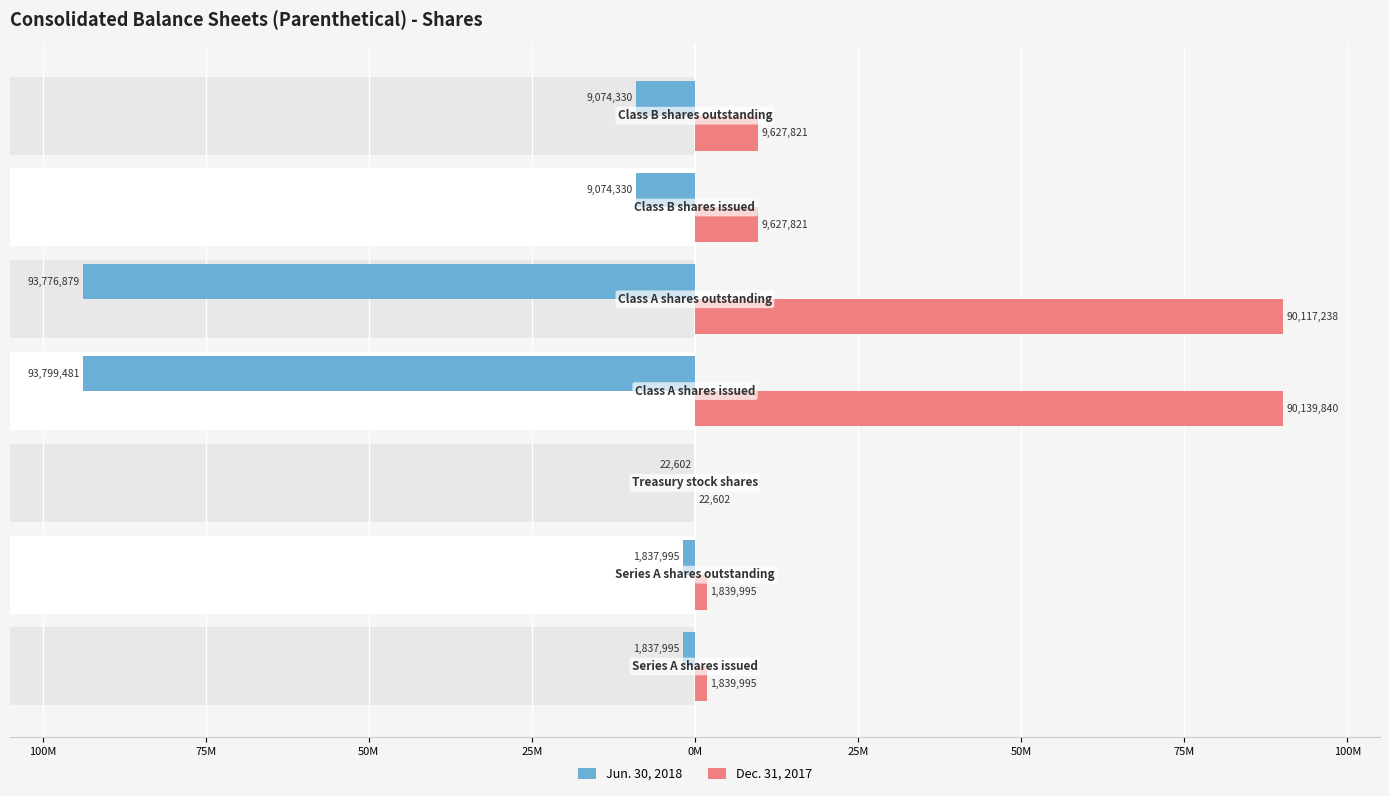

Count the number of data series in this chart.

2